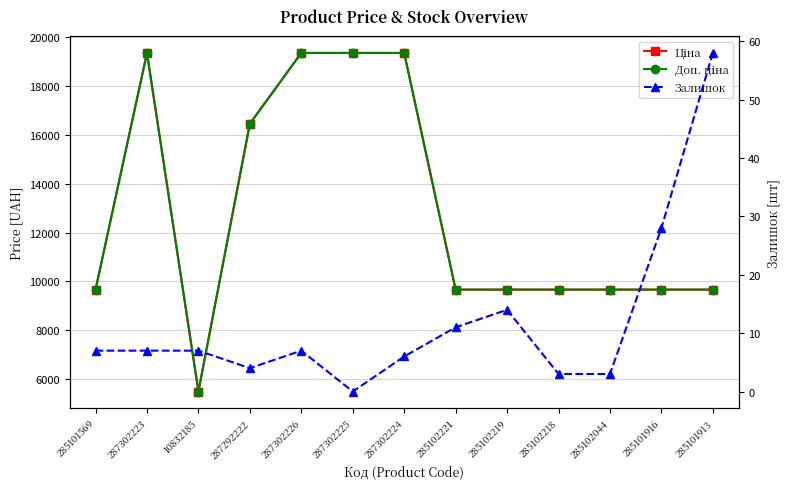

Where is Залишок nearest to the value 29?

285101916